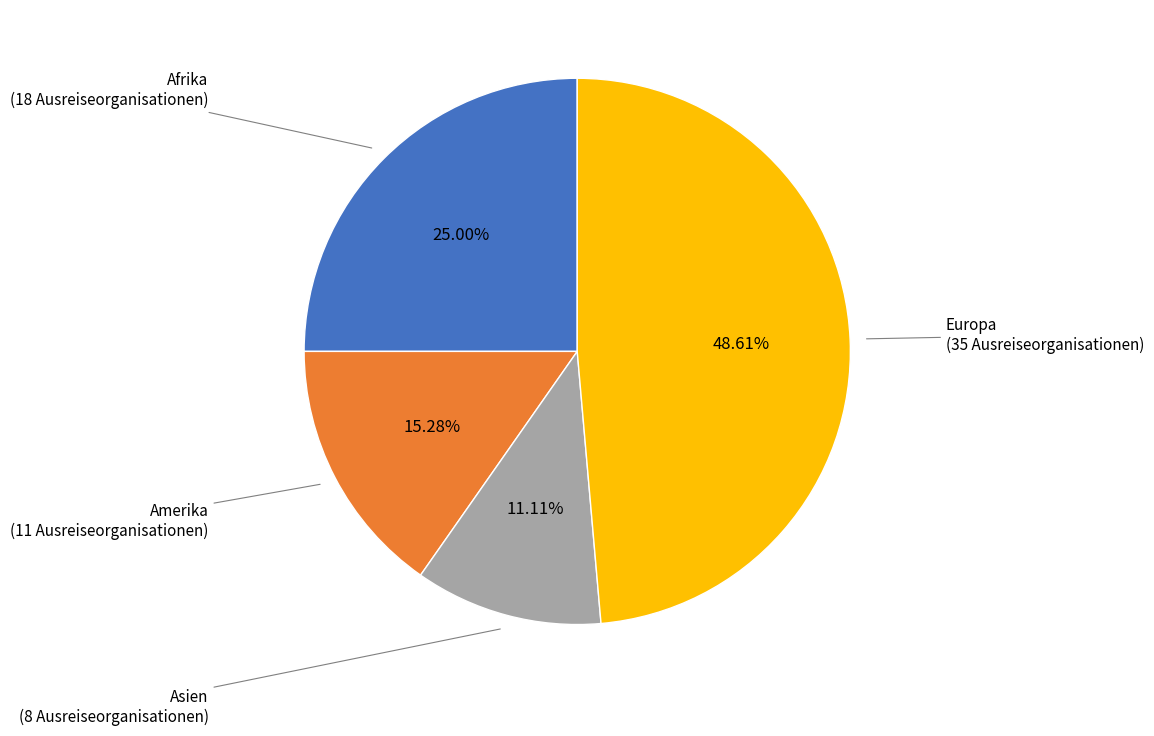

Is there a majority slice in this chart?

No